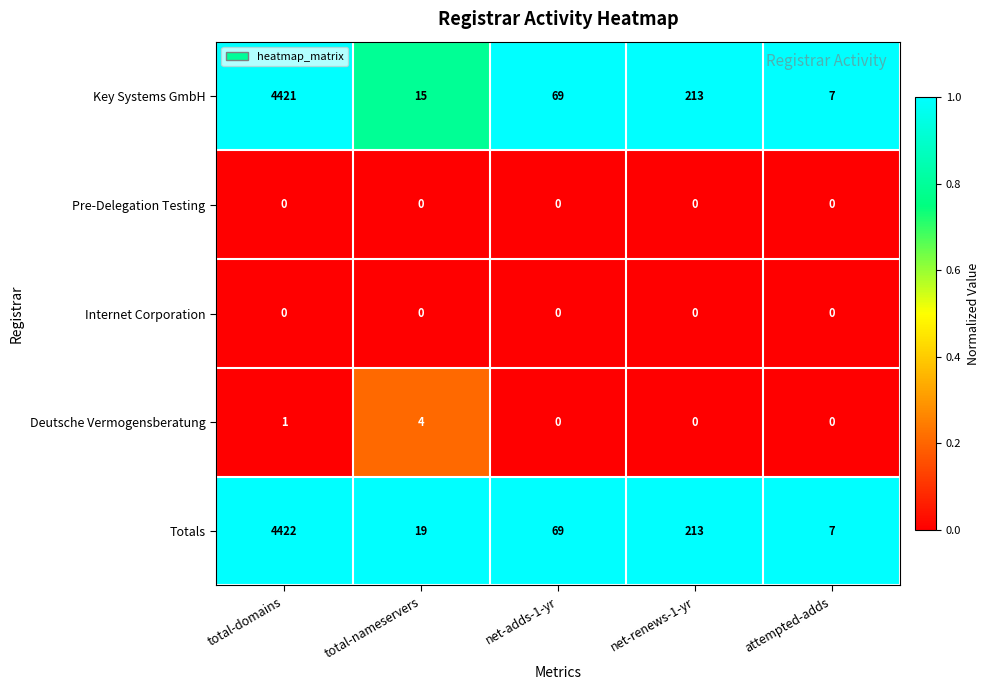

Which series has the widest spread of values?

Totals